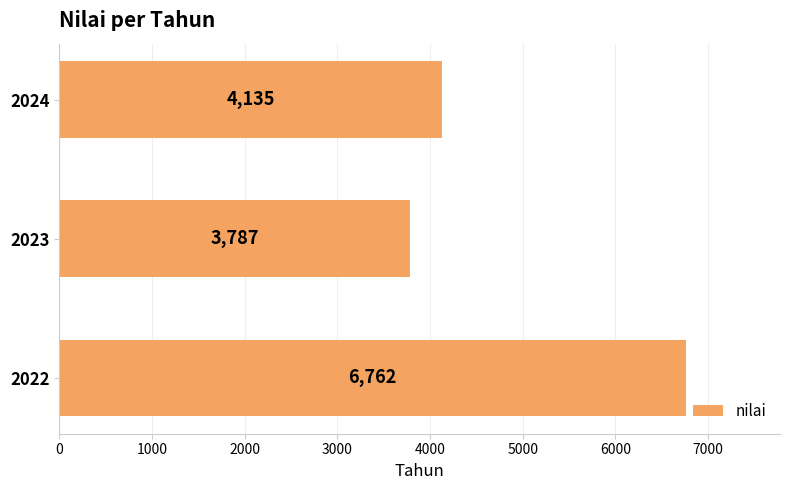

What is the average value?

4895